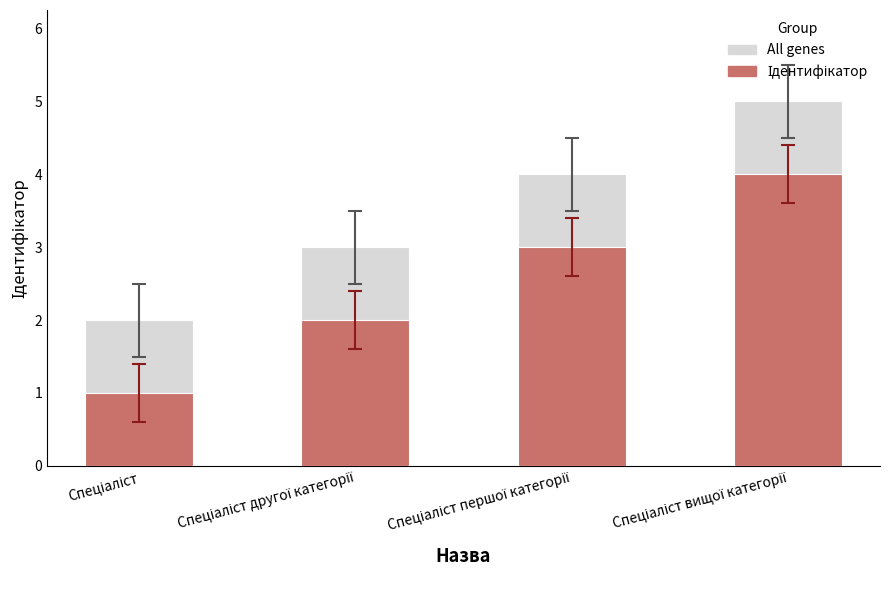

True or false: Ідентифікатор has a value of 5 at Спеціаліст першої категорії.

False